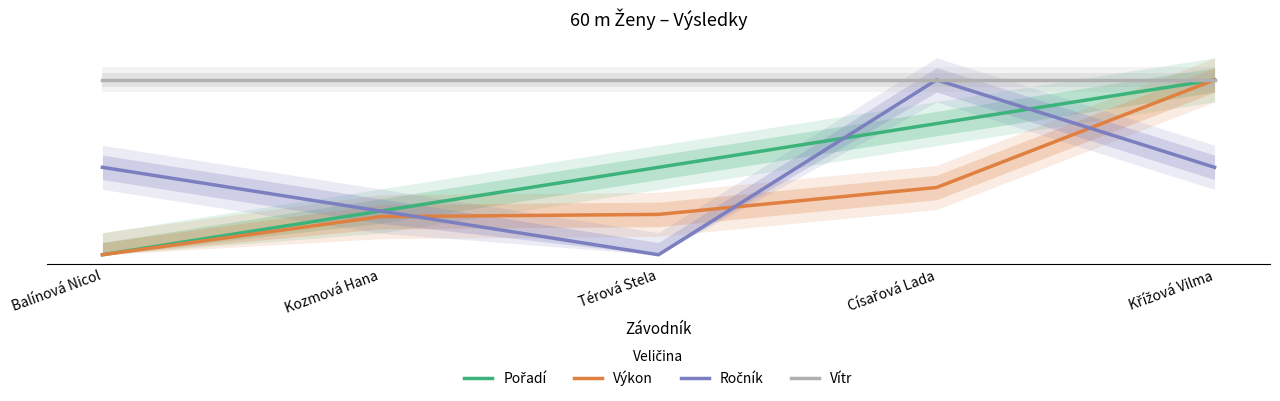

Reading left to right, list all the values displayed in this chart.

Pořadí: Balínová Nicol=0.0	Kozmová Hana=0.2	Térová Stela=0.5	Císařová Lada=0.8	Křížová Vilma=1.0
Výkon: Balínová Nicol=0.0	Kozmová Hana=0.2	Térová Stela=0.2	Císařová Lada=0.4	Křížová Vilma=1.0
Ročník: Balínová Nicol=0.5	Kozmová Hana=0.2	Térová Stela=0.0	Císařová Lada=1.0	Křížová Vilma=0.5
Vítr: Balínová Nicol=1.0	Kozmová Hana=1.0	Térová Stela=1.0	Císařová Lada=1.0	Křížová Vilma=1.0